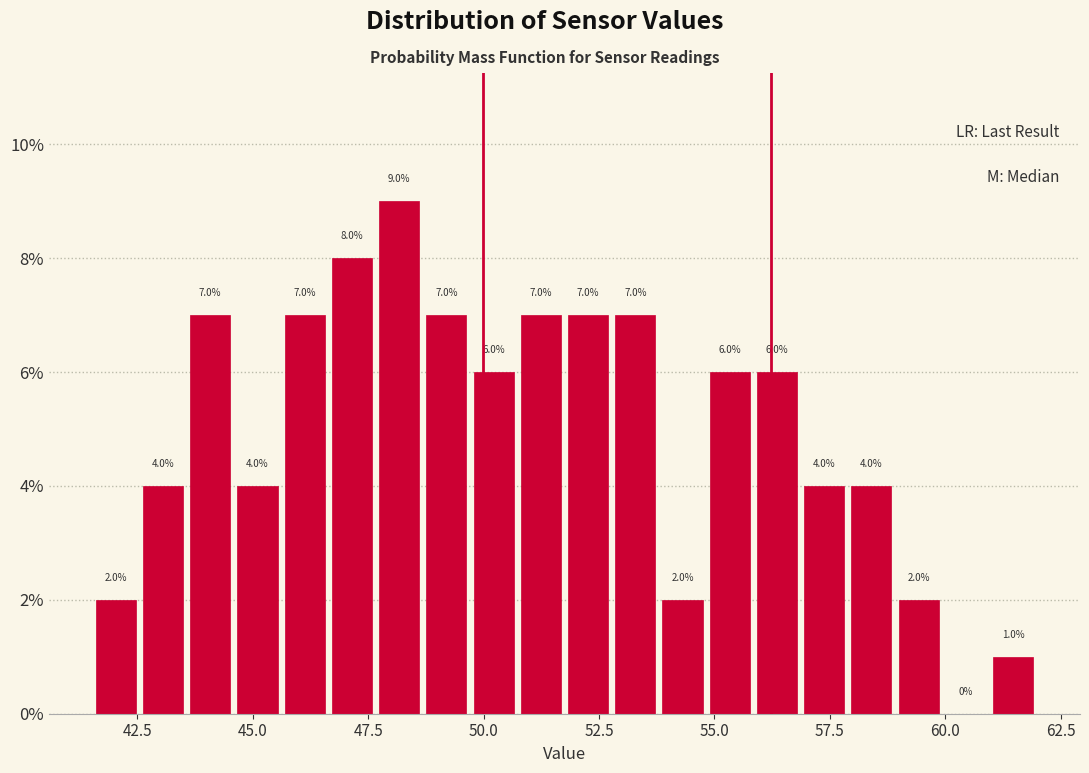

Around what value on the x-axis is the tallest bar? Give the approximate position of its centre, as read against the axis.

48.0